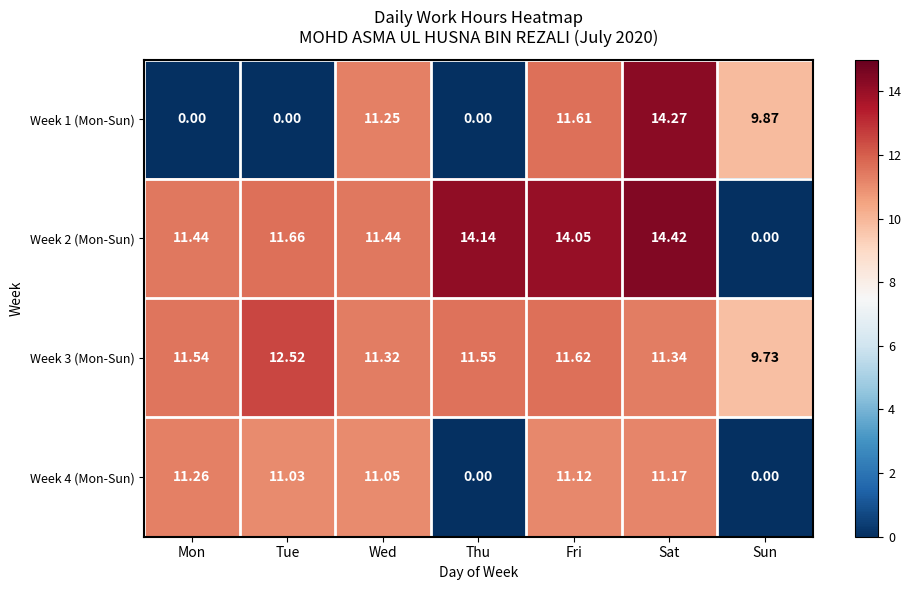

Where is Week 1 (Mon-Sun) nearest to the value 7?

Sun